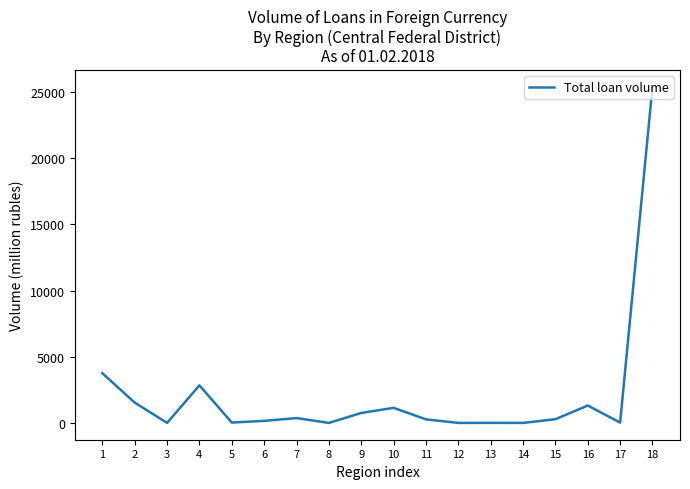

Which label corresponds to the largest value in the chart?

18